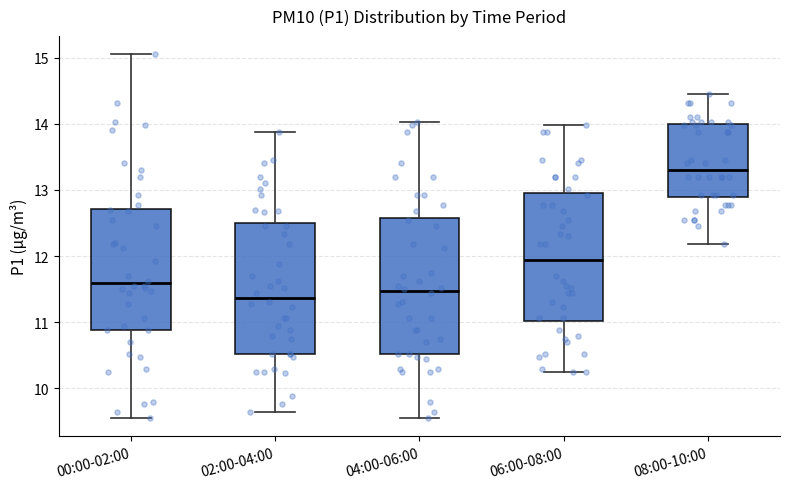

Reading left to right, transcribe this box plot: for each box, give where its median line is, the range the box spans, and where its two whiskers end, as read against the y-axis. The values are not printed on the chart, so give them approximately, as read against the axis.

00:00-02:00: median 11.6, box 10.9 to 12.7, whiskers 9.6 to 15.1
02:00-04:00: median 11.4, box 10.5 to 12.5, whiskers 9.7 to 13.9
04:00-06:00: median 11.5, box 10.5 to 12.6, whiskers 9.6 to 14.0
06:00-08:00: median 11.9, box 11.0 to 13.0, whiskers 10.3 to 14.0
08:00-10:00: median 13.3, box 12.9 to 14.0, whiskers 12.2 to 14.5